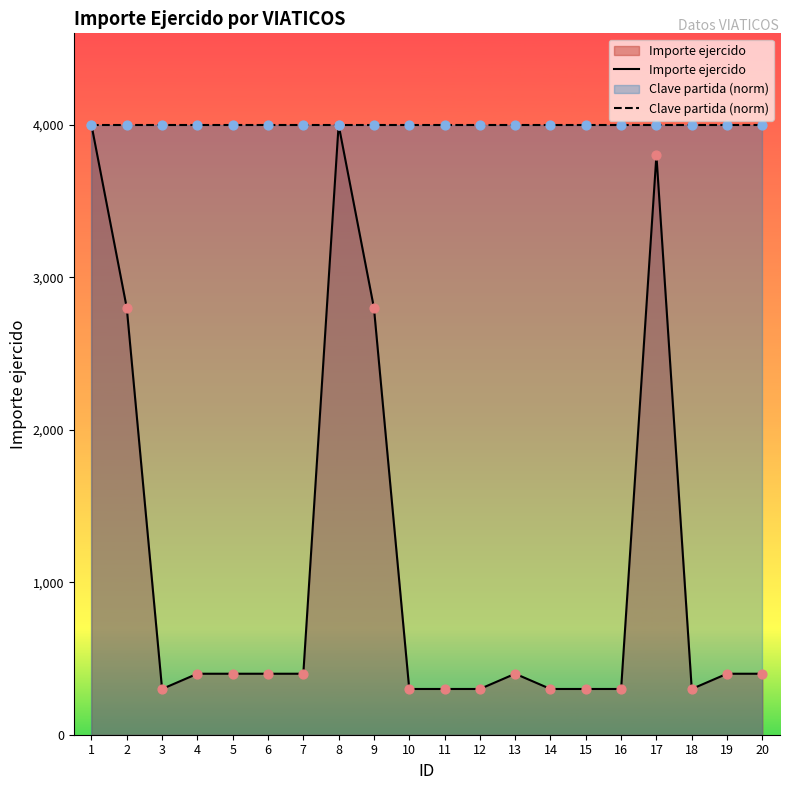

At which category is the sum across all series the highest?

1